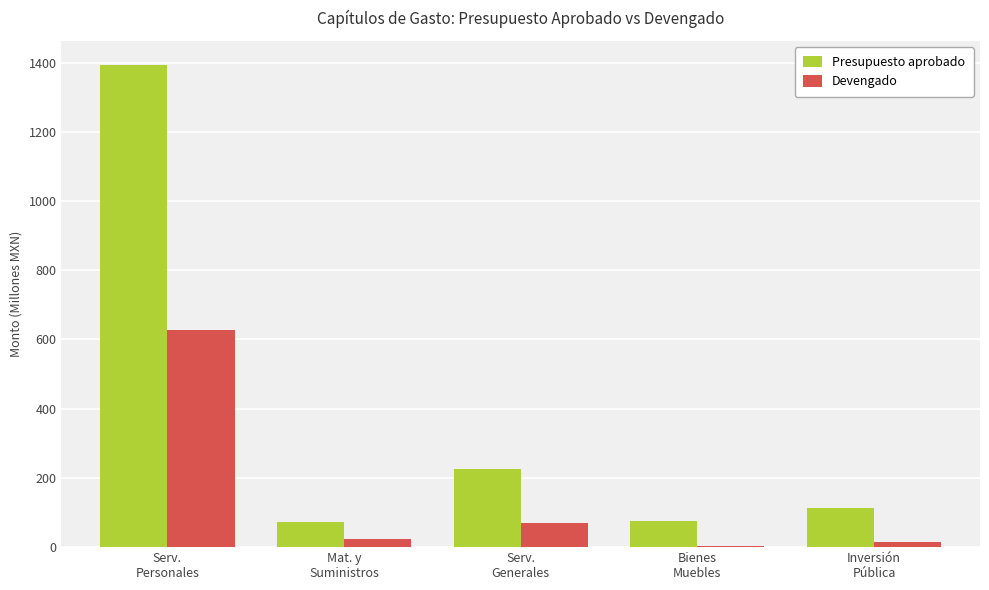

Which series has the largest total across all categories?

Presupuesto aprobado